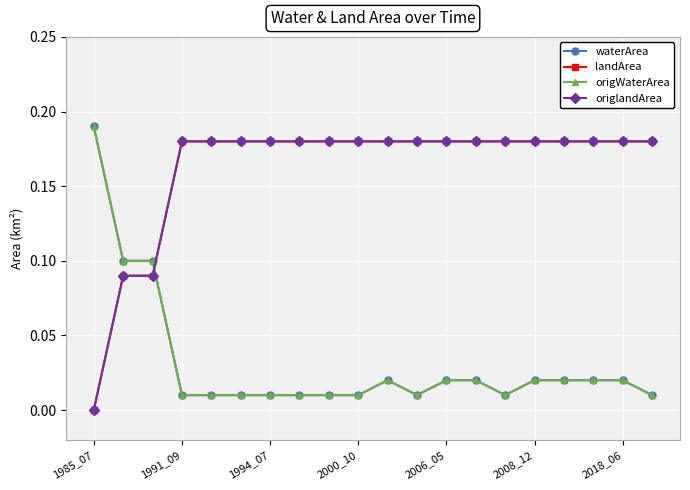

Is this an area chart (filled region under the line)?

No